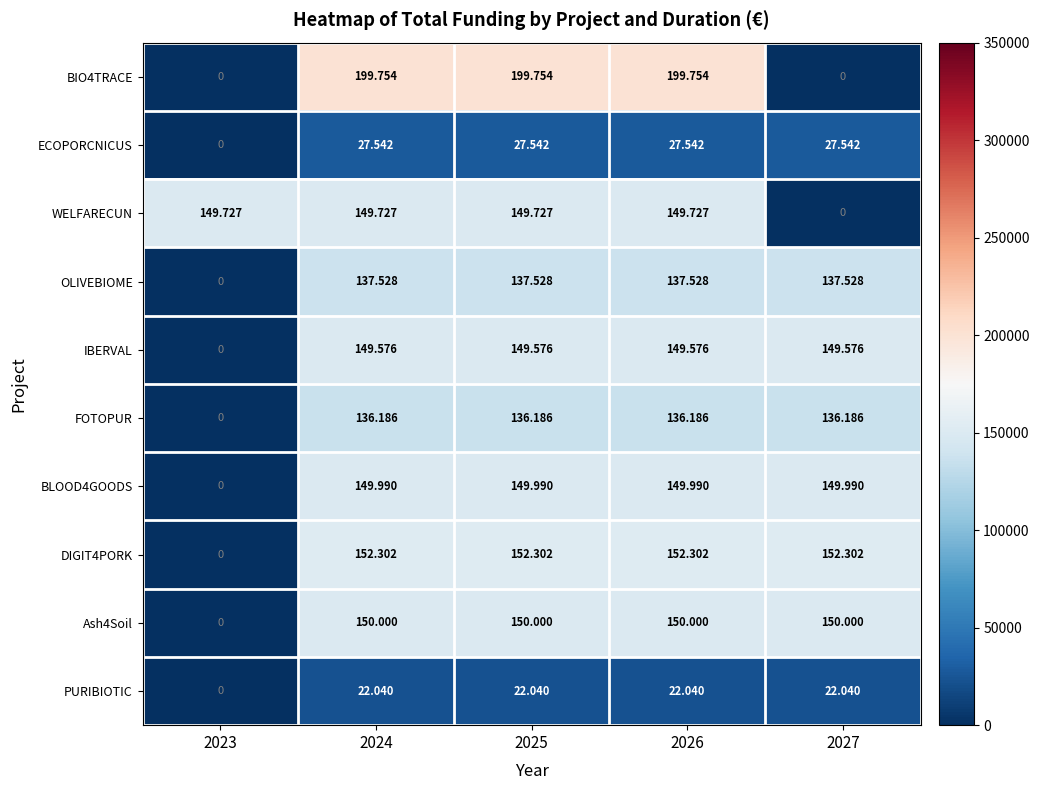

Rank the series by their maximum value, from highest to lowest.

BIO4TRACE, DIGIT4PORK, Ash4Soil, BLOOD4GOODS, WELFARECUN, IBERVAL, OLIVEBIOME, FOTOPUR, ECOPORCNICUS, PURIBIOTIC